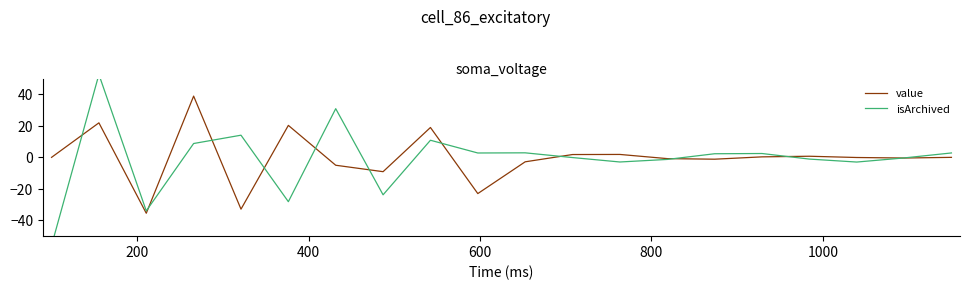

How many intersections are there between isArchived and value?

11